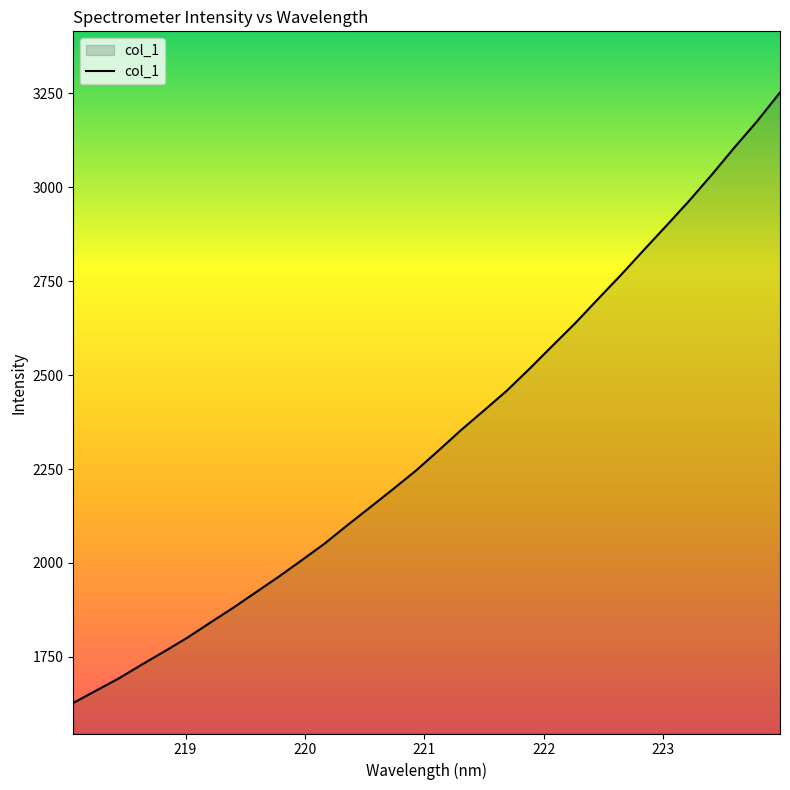

What is the minimum value shown in the chart?

1627.7